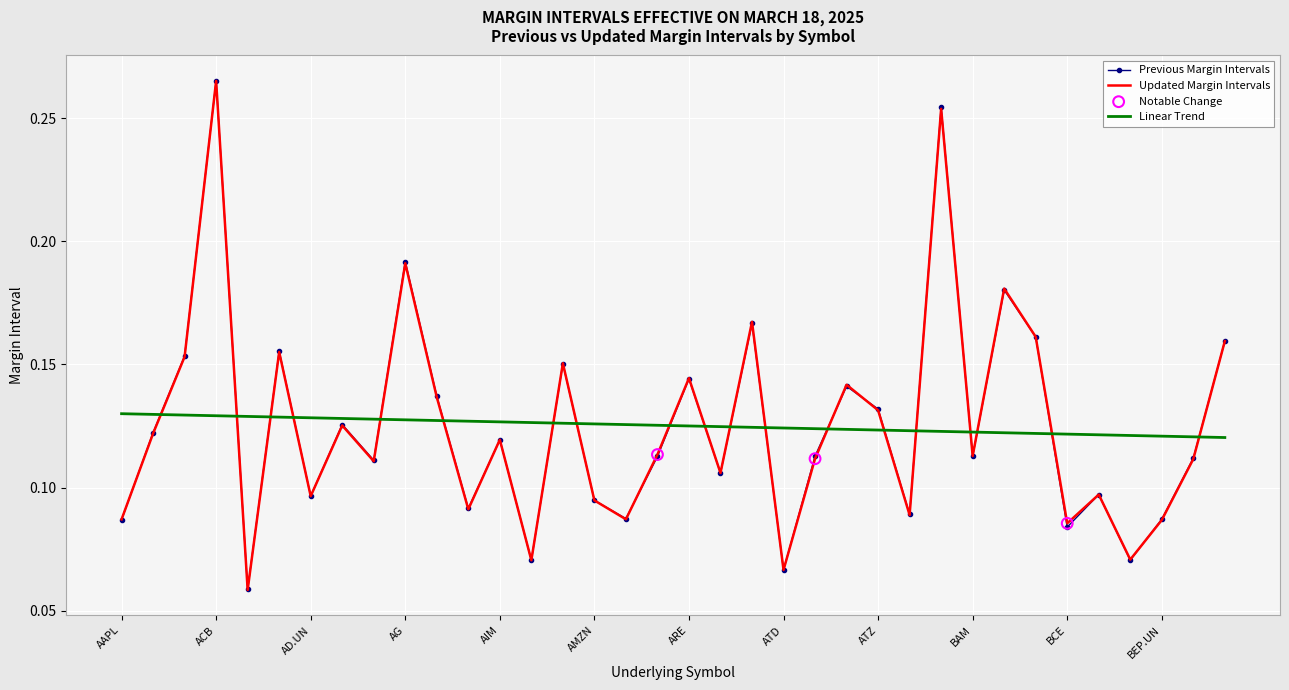

Which series has the widest spread of values?

Updated Margin Intervals